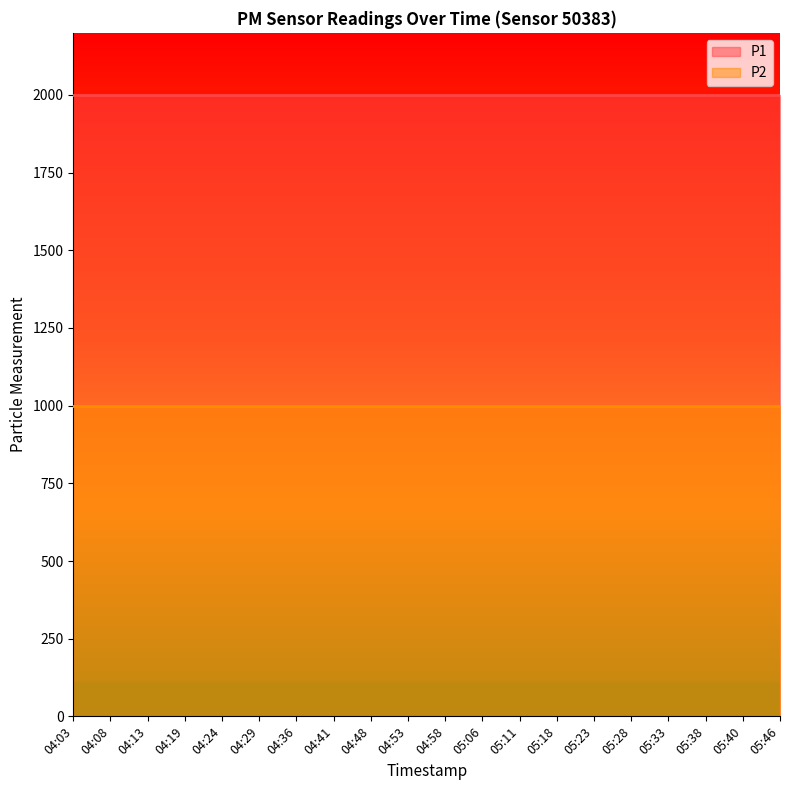

What is the total value across all series at 04:29?

2999.8